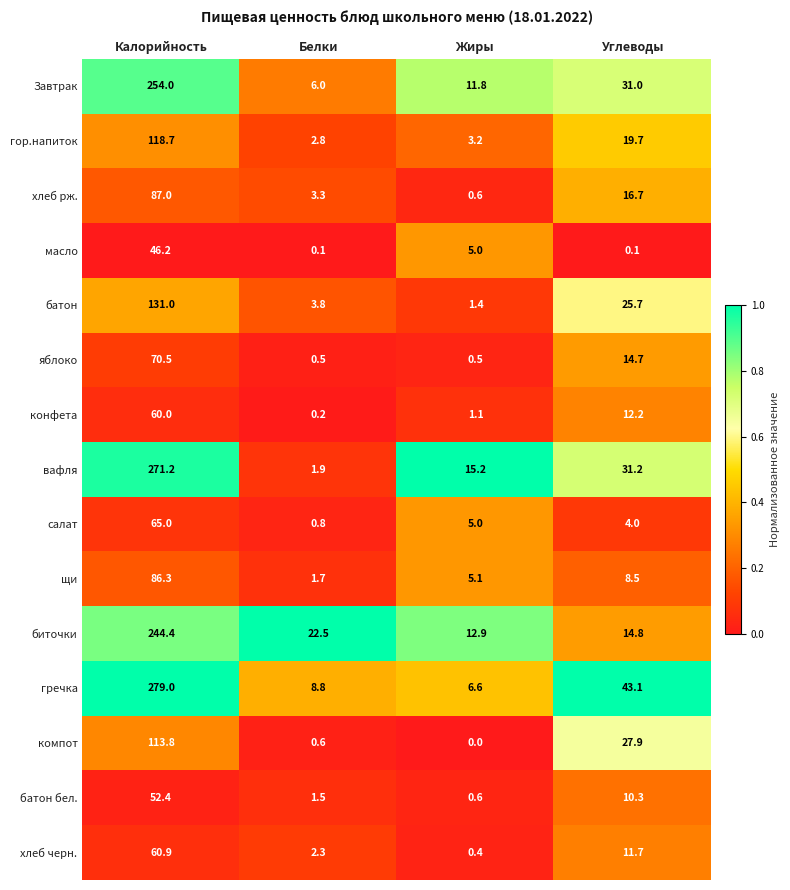

Rank the series at Белки from lowest to highest value.

масло, конфета, яблоко, компот, салат, батон бел., щи, вафля, хлеб черн., гор.напиток, хлеб рж., батон, Завтрак, гречка, биточки